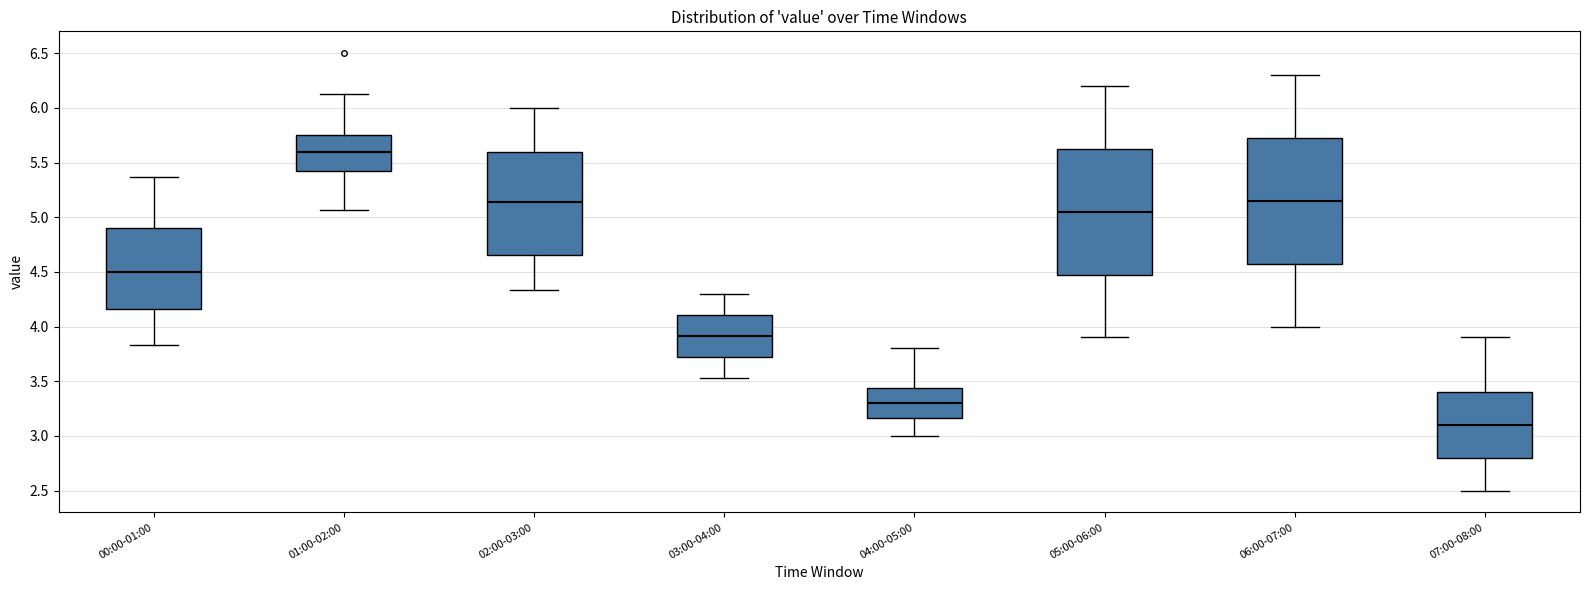

Reading left to right, transcribe this box plot: for each box, give where its median line is, the range the box spans, and where its two whiskers end, as read against the y-axis. The values are not printed on the chart, so give them approximately, as read against the axis.

00:00-01:00: median 4.50, box 4.15 to 4.90, whiskers 3.85 to 5.35
01:00-02:00: median 5.60, box 5.40 to 5.75, whiskers 5.05 to 6.15
02:00-03:00: median 5.15, box 4.65 to 5.60, whiskers 4.35 to 6.00
03:00-04:00: median 3.90, box 3.70 to 4.10, whiskers 3.55 to 4.30
04:00-05:00: median 3.30, box 3.15 to 3.45, whiskers 3.00 to 3.80
05:00-06:00: median 5.05, box 4.50 to 5.65, whiskers 3.90 to 6.20
06:00-07:00: median 5.15, box 4.60 to 5.75, whiskers 4.00 to 6.30
07:00-08:00: median 3.10, box 2.80 to 3.40, whiskers 2.50 to 3.90